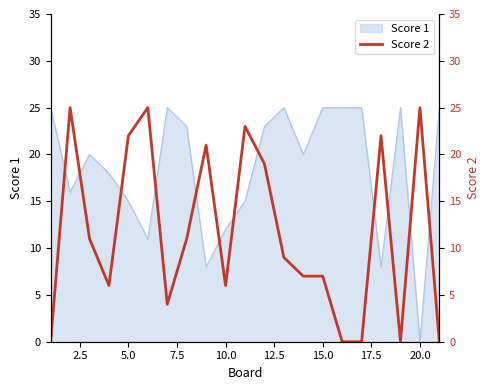

The chart shows a value of 17 at 17.5. True or false?

False